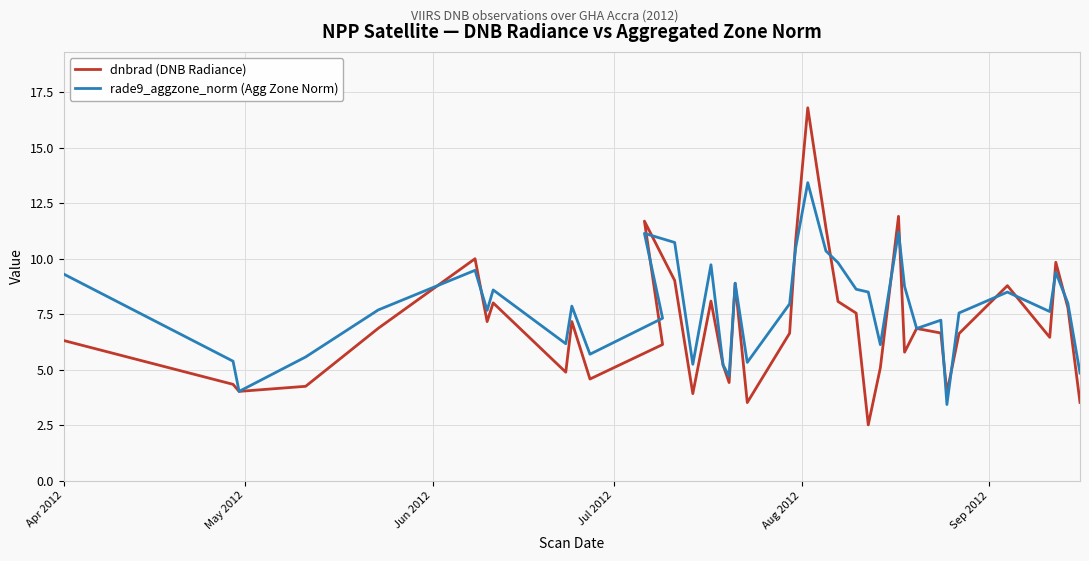

Rank the series at May 2012 from highest to lowest value.

rade9_aggzone_norm (Agg Zone Norm), dnbrad (DNB Radiance)